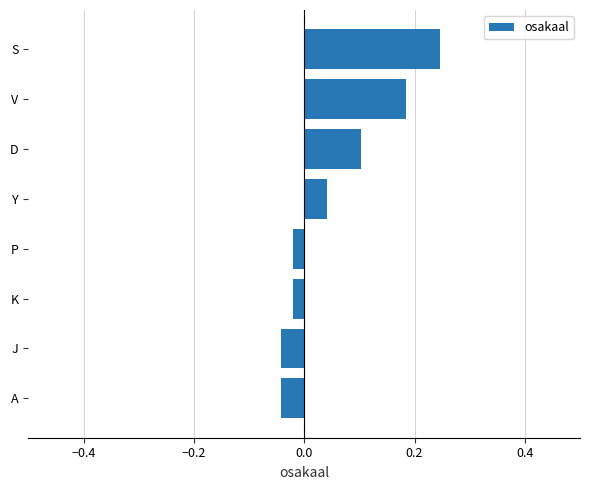

Which category has the highest value across all series?

S